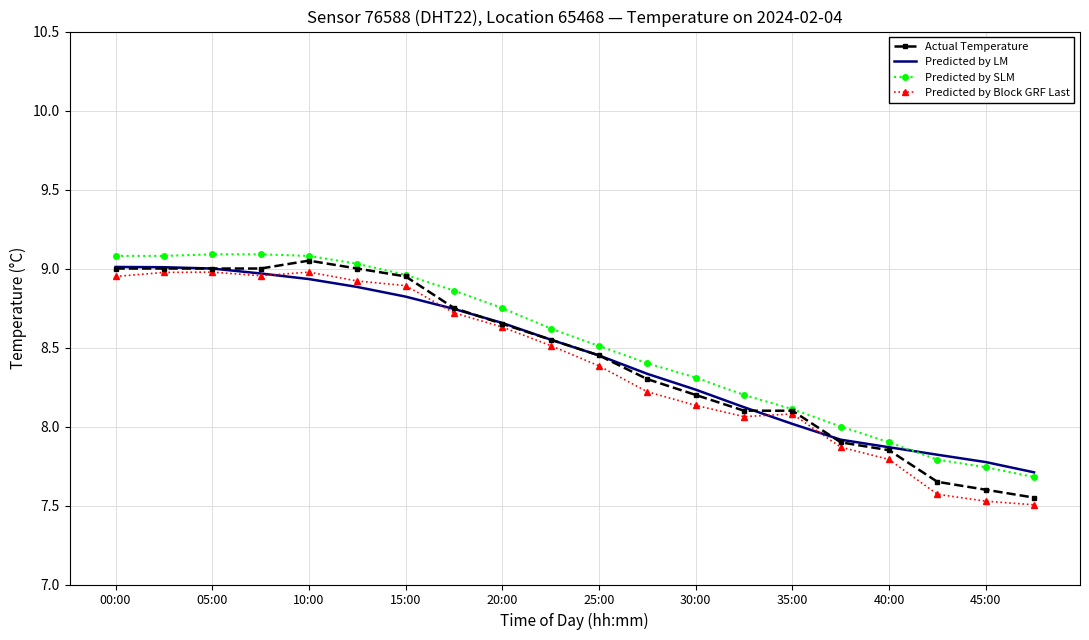

What are all the series names shown in the legend?

Actual Temperature, Predicted by LM, Predicted by SLM, Predicted by Block GRF Last